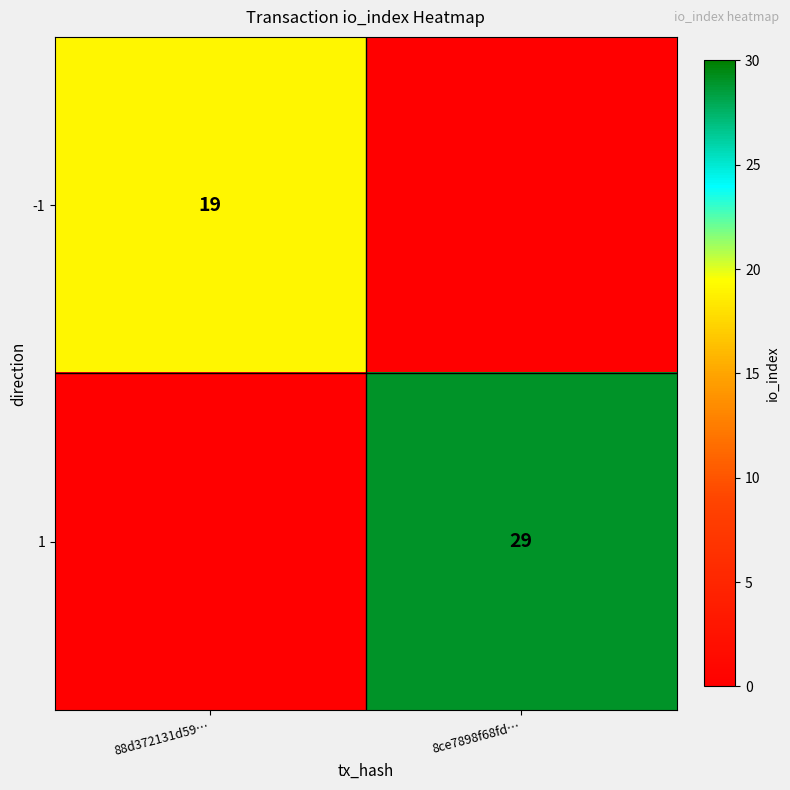

The 1 series shows 14 at 8ce7898f68fd…. True or false?

False